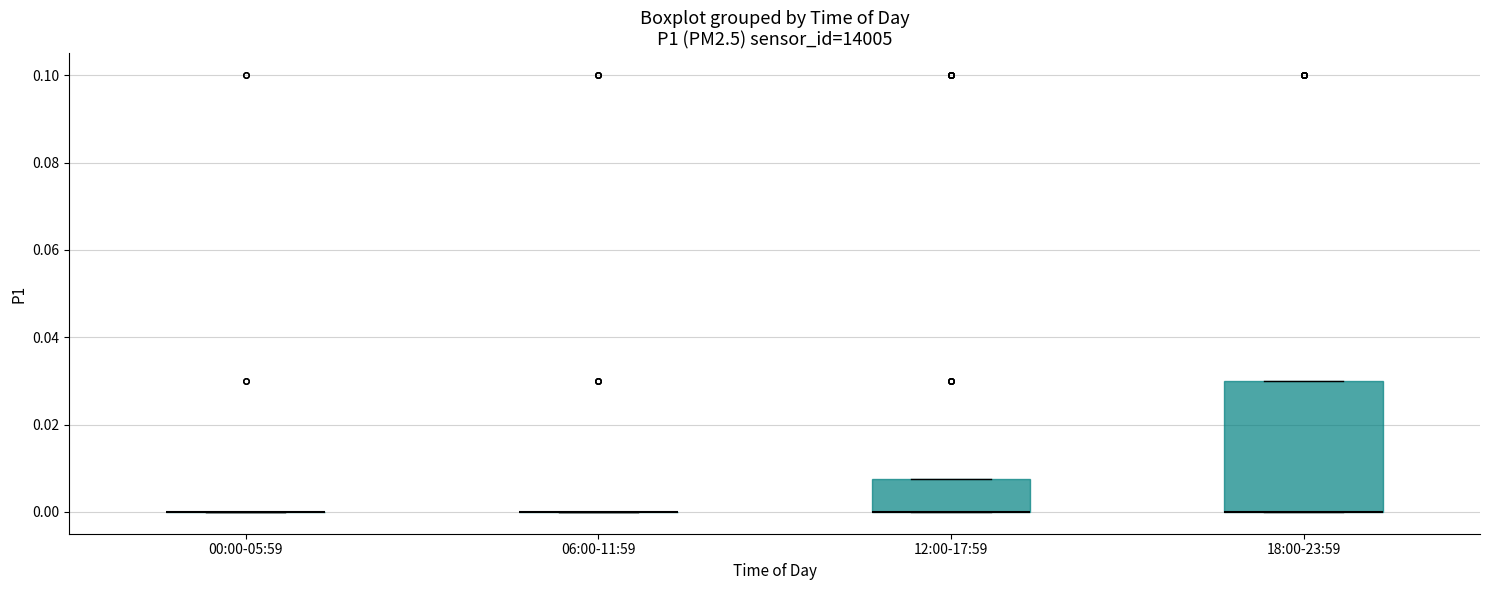

Reading left to right, read every box against the y-axis: the position of its median line, the range the box covers, and the ends of its whiskers. The values are not printed on the chart, so give them approximately, as read against the axis.

00:00-05:59: box collapsed to a line at 0.000, whiskers 0.000 to 0.000
06:00-11:59: box collapsed to a line at 0.000, whiskers 0.000 to 0.000
12:00-17:59: median 0.000 (drawn on the box's lower edge), box 0.000 to 0.008, whiskers 0.000 to 0.008
18:00-23:59: median 0.000 (drawn on the box's lower edge), box 0.000 to 0.030, whiskers 0.000 to 0.030